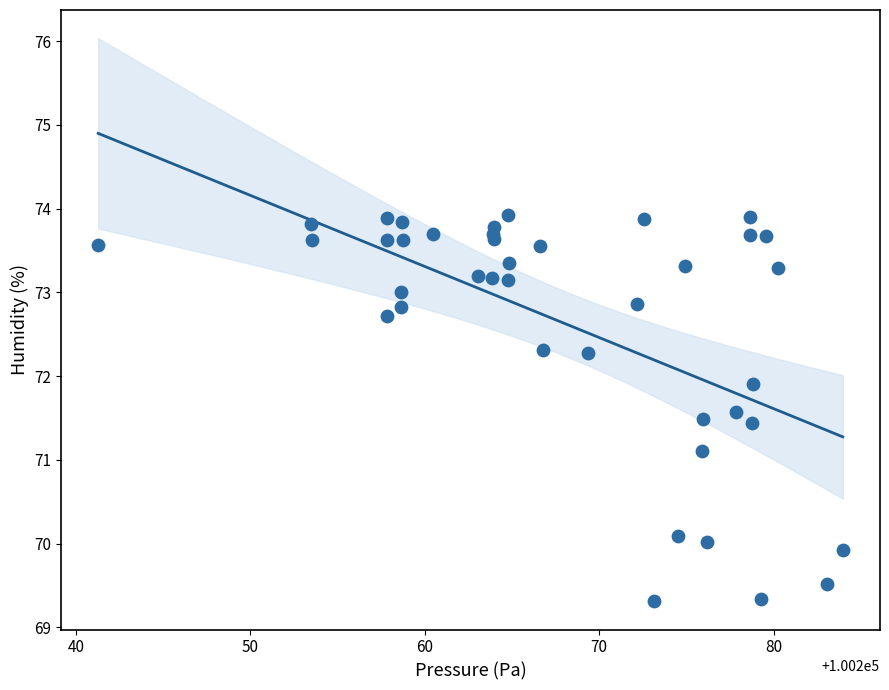

What Y value in the scatter plot is closest to 71?

71.1